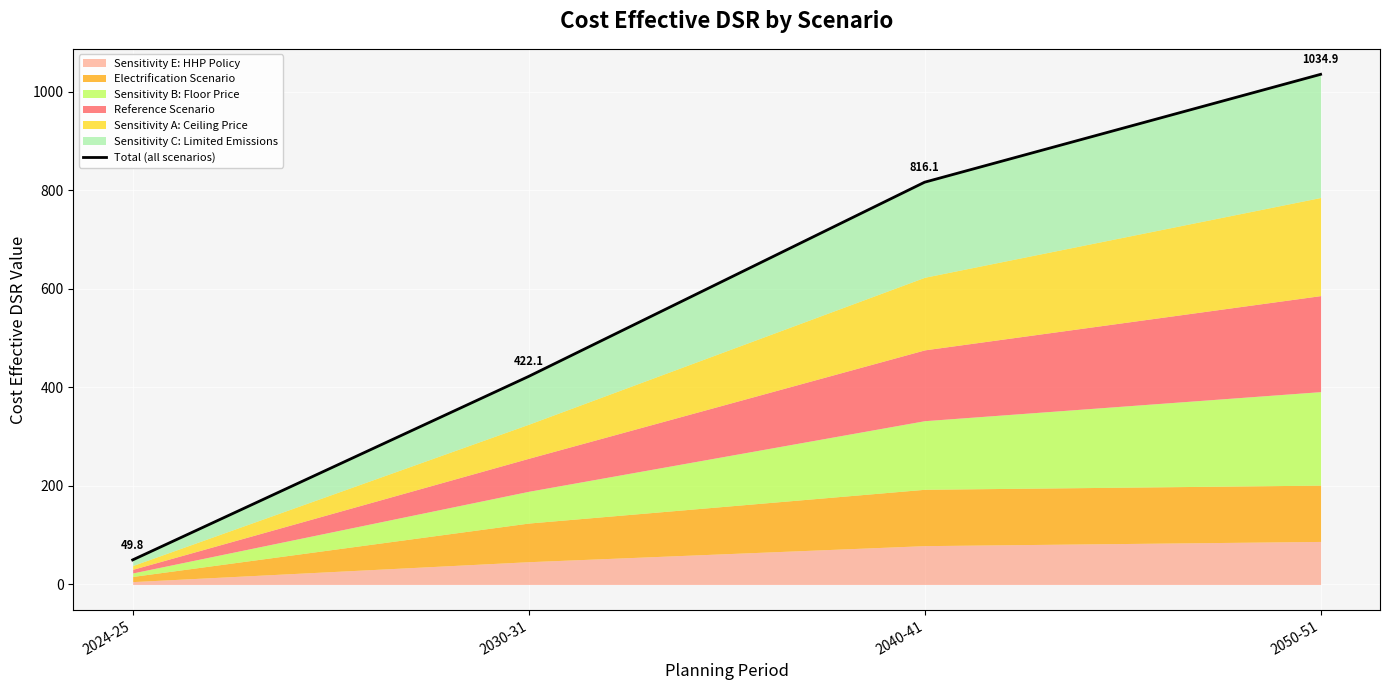

At which label does the data first exceed 816?

2040-41